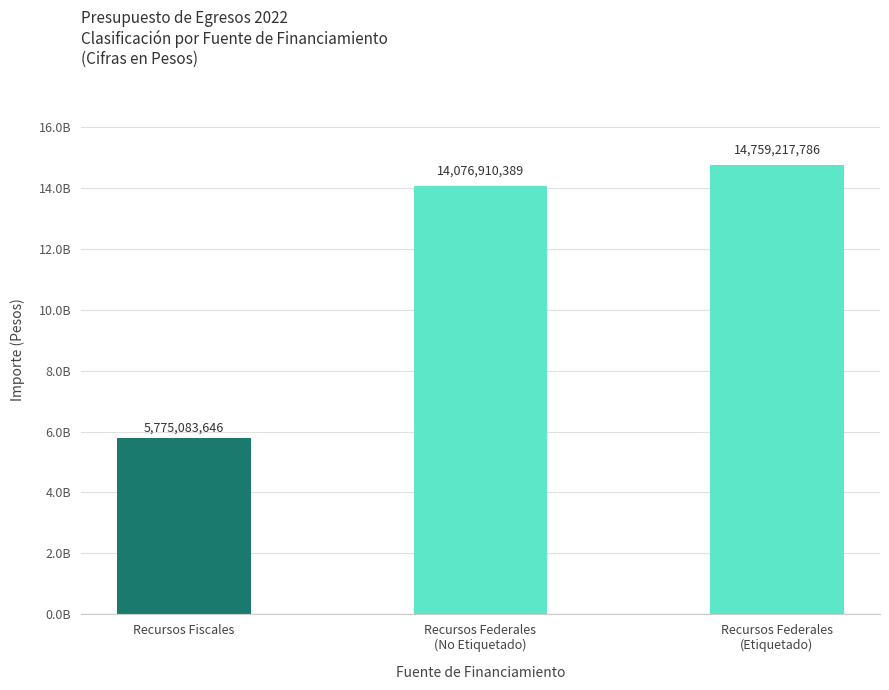

List the labels in order of value, largest first.

Recursos Federales
(Etiquetado), Recursos Federales
(No Etiquetado), Recursos Fiscales